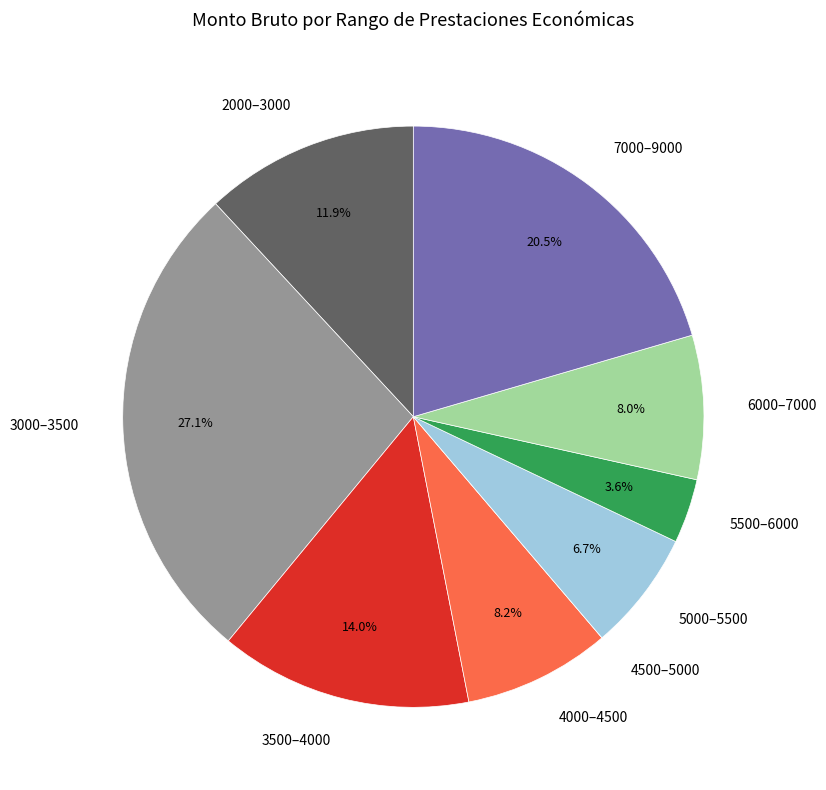

What is the ratio of the value at 4000–4500 to the value at 7000–9000?

0.4